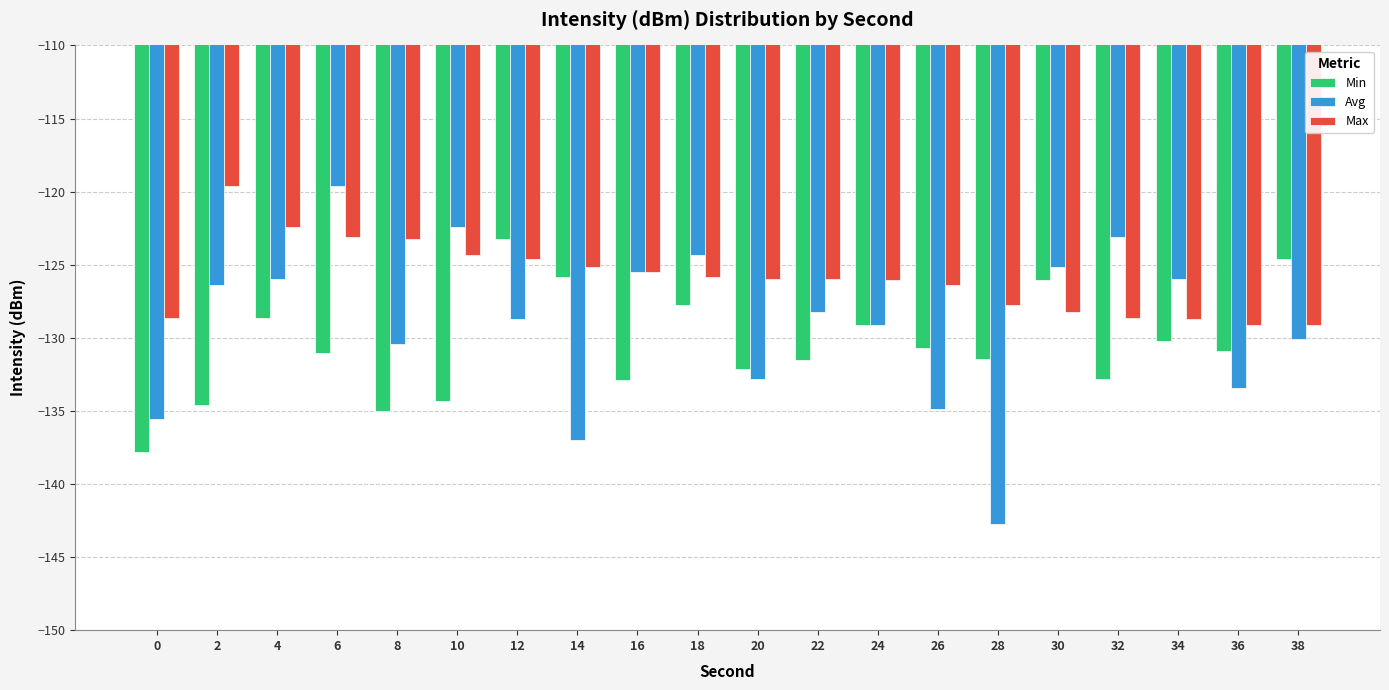

Which label corresponds to the smallest value in the chart?

28